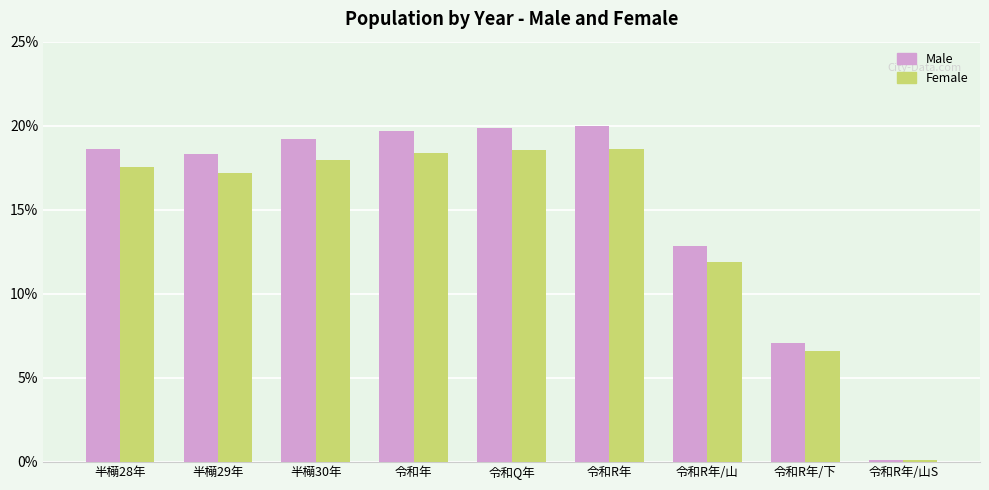

What position from the right is 令和年?

6